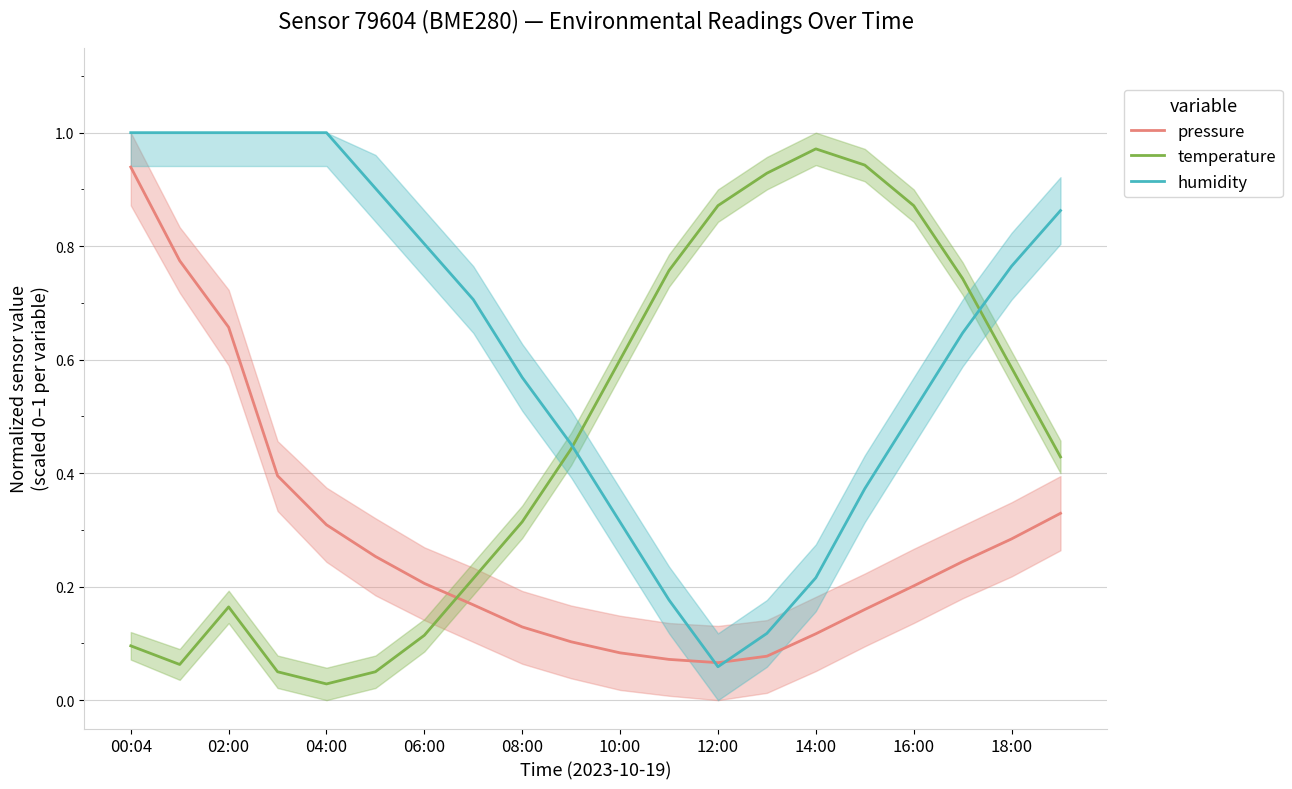

At which label does temperature reach its peak?

14:00